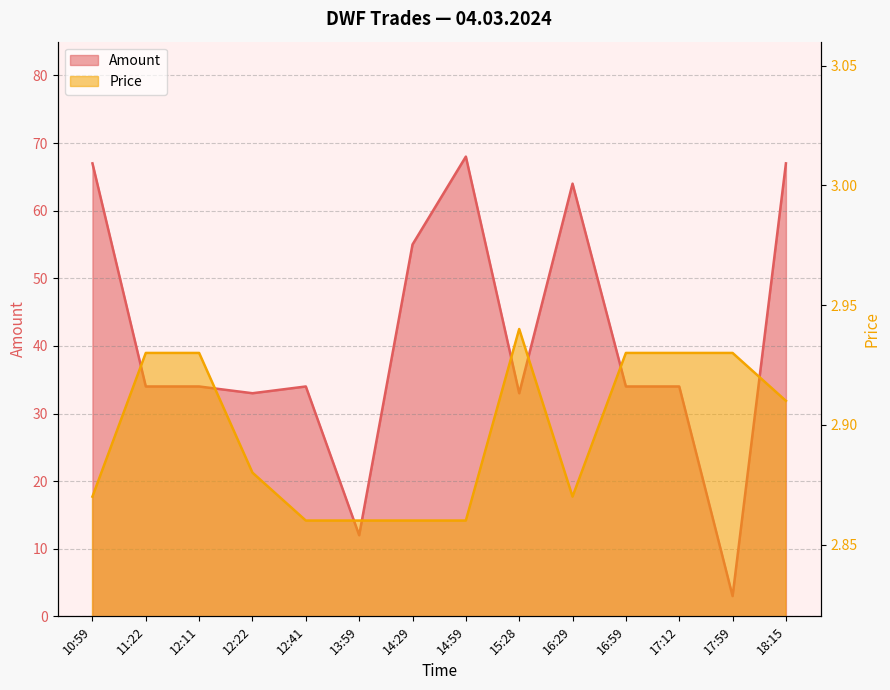

Does the chart display data point markers on the line(s)?

No